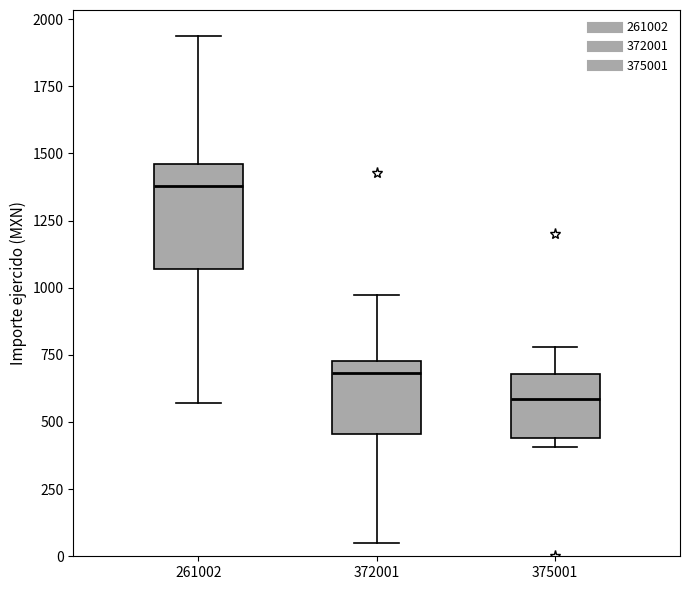

Reading left to right, transcribe this box plot: for each box, give where its median line is, the range the box spans, and where its two whiskers end, as read against the y-axis. The values are not printed on the chart, so give them approximately, as read against the axis.

261002: median 1400, box 1050 to 1450, whiskers 550 to 1950
372001: median 700, box 450 to 750, whiskers 50 to 950
375001: median 600, box 450 to 700, whiskers 400 to 800